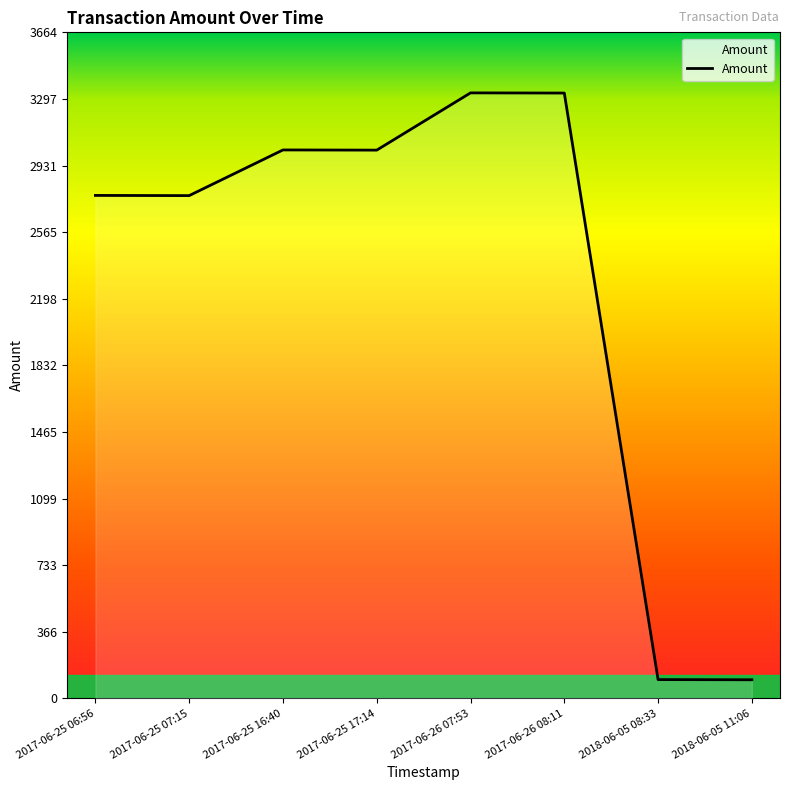

The chart shows a value of 3329.6 at 2017-06-26 08:11. True or false?

True